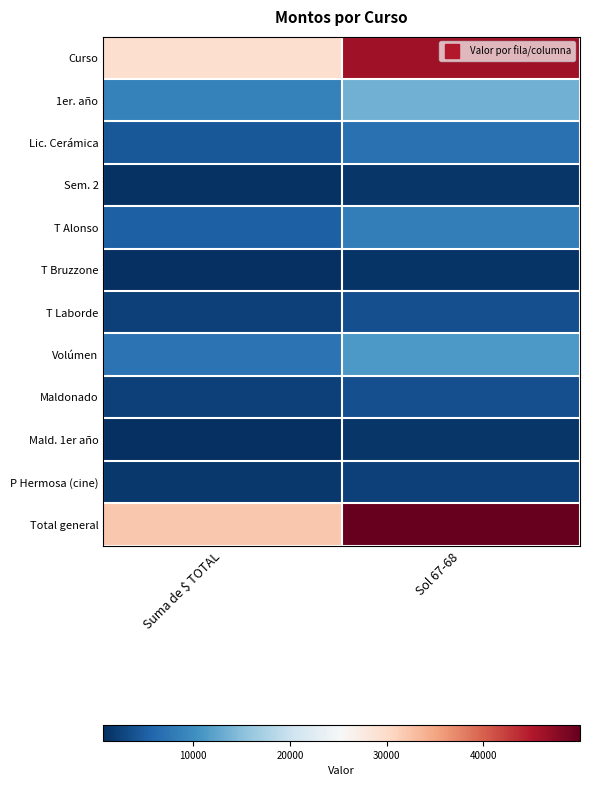

Rank the series at Suma de $ TOTAL from highest to lowest value.

Total general, Curso, 1er. año, Volúmen, T Alonso, Lic. Cerámica, T Laborde, Maldonado, P Hermosa (cine), Sem. 2, Mald. 1er año, T Bruzzone